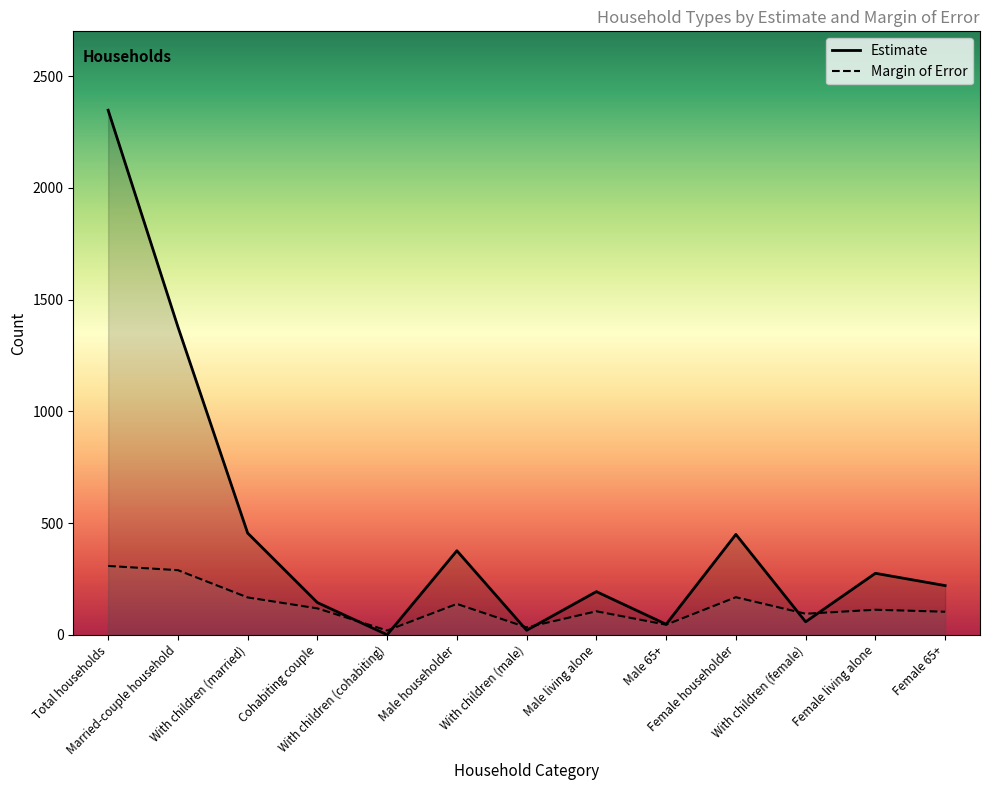

True or false: Estimate Margin of Error has more than 0 points higher than both neighbors.

True